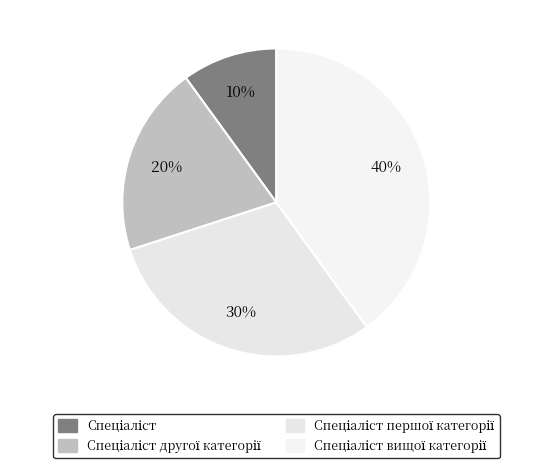

What is the ratio of the value at Спеціаліст першої категорії to the value at Спеціаліст другої категорії?

1.5